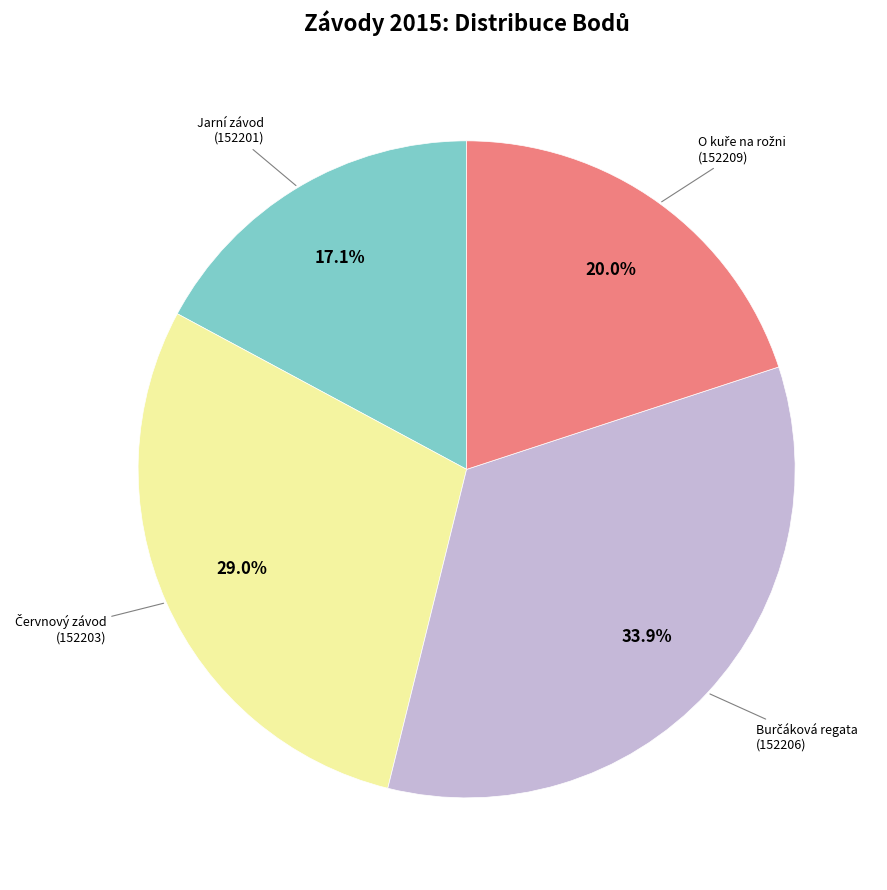

Is there any slice that represents more than half of the pie?

No